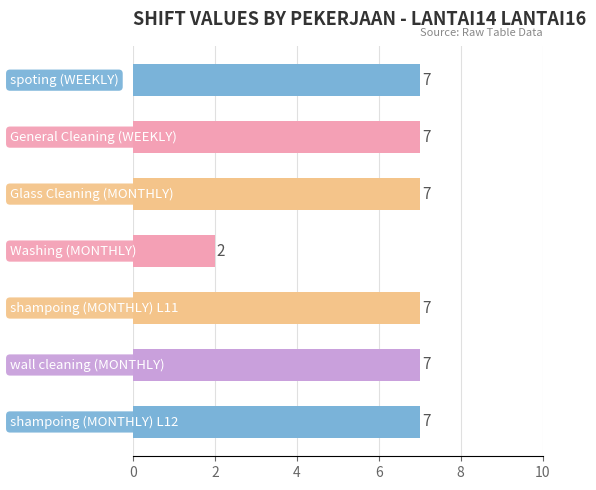

Count the values in the range 7 to 8.

6